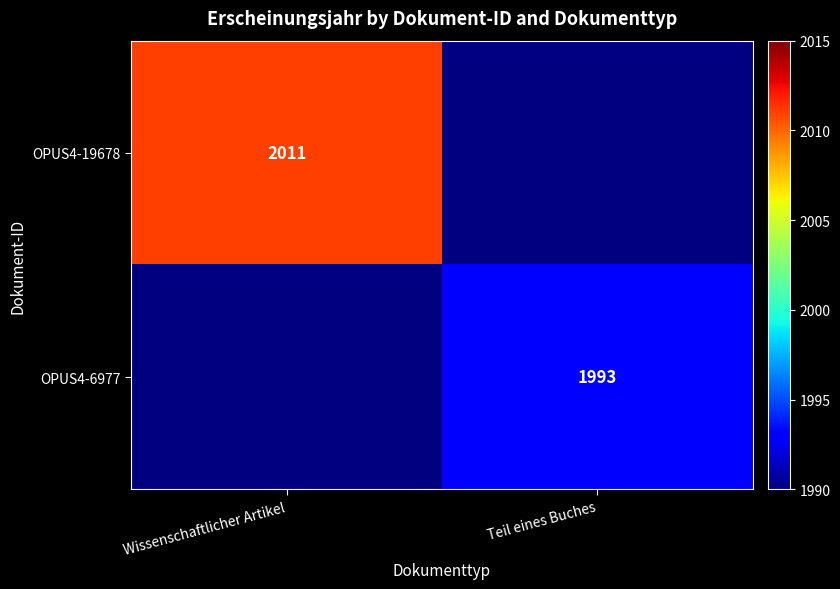

Is it true that OPUS4-19678 equals 2011 at Wissenschaftlicher Artikel?

True